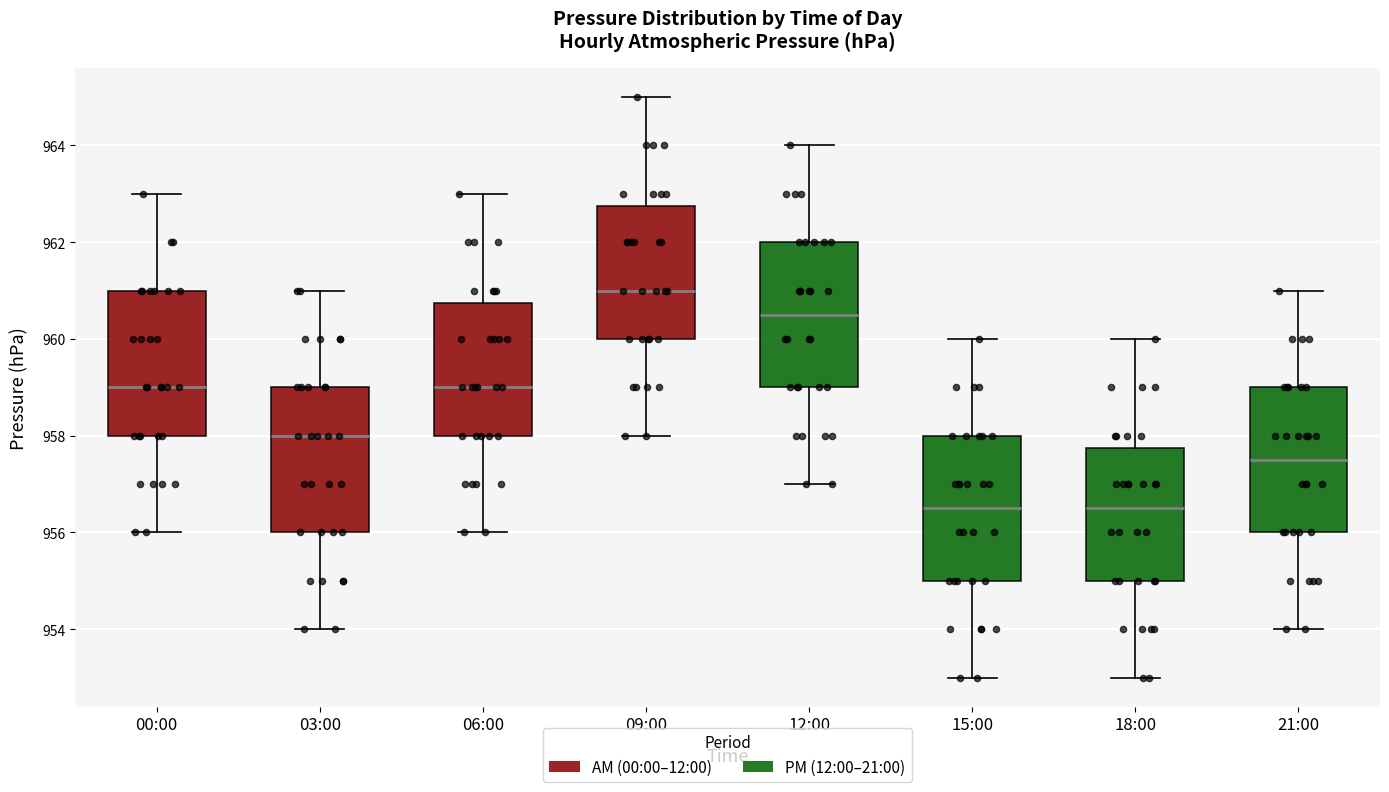

Reading left to right, transcribe this box plot: for each box, give where its median line is, the range the box spans, and where its two whiskers end, as read against the y-axis. The values are not printed on the chart, so give them approximately, as read against the axis.

00:00: median 959.0, box 958.0 to 961.0, whiskers 956.0 to 963.0
03:00: median 958.0, box 956.0 to 959.0, whiskers 954.0 to 961.0
06:00: median 959.0, box 958.0 to 960.8, whiskers 956.0 to 963.0
09:00: median 961.0, box 960.0 to 962.8, whiskers 958.0 to 965.0
12:00: median 960.6, box 959.0 to 962.0, whiskers 957.0 to 964.0
15:00: median 956.6, box 955.0 to 958.0, whiskers 953.0 to 960.0
18:00: median 956.6, box 955.0 to 957.8, whiskers 953.0 to 960.0
21:00: median 957.6, box 956.0 to 959.0, whiskers 954.0 to 961.0